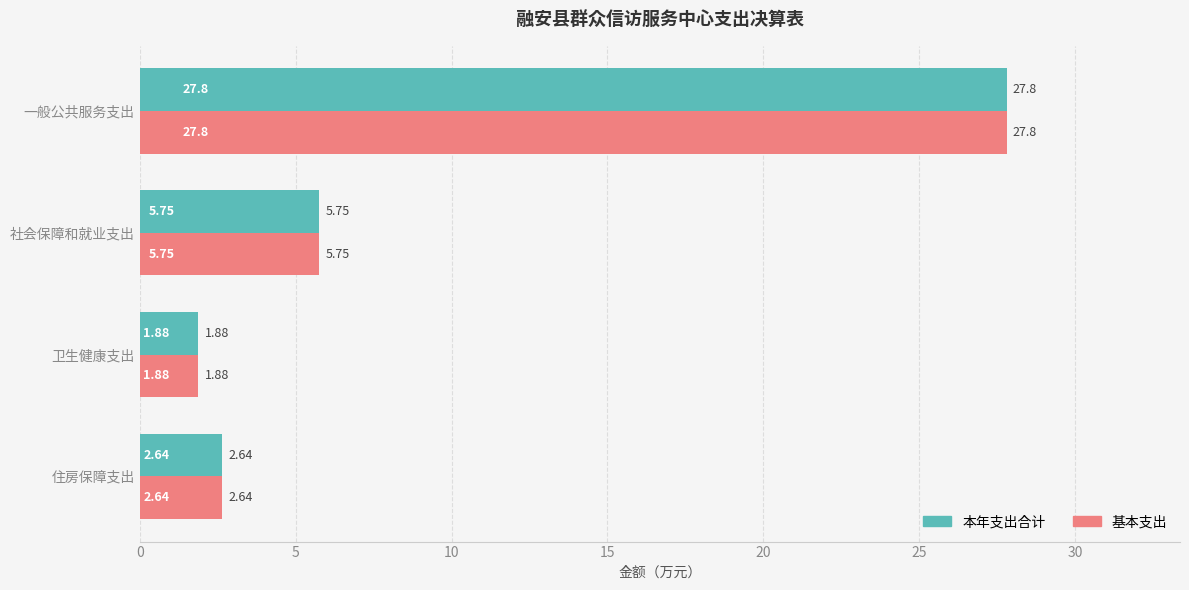

Which category has the lowest value across all series?

卫生健康支出